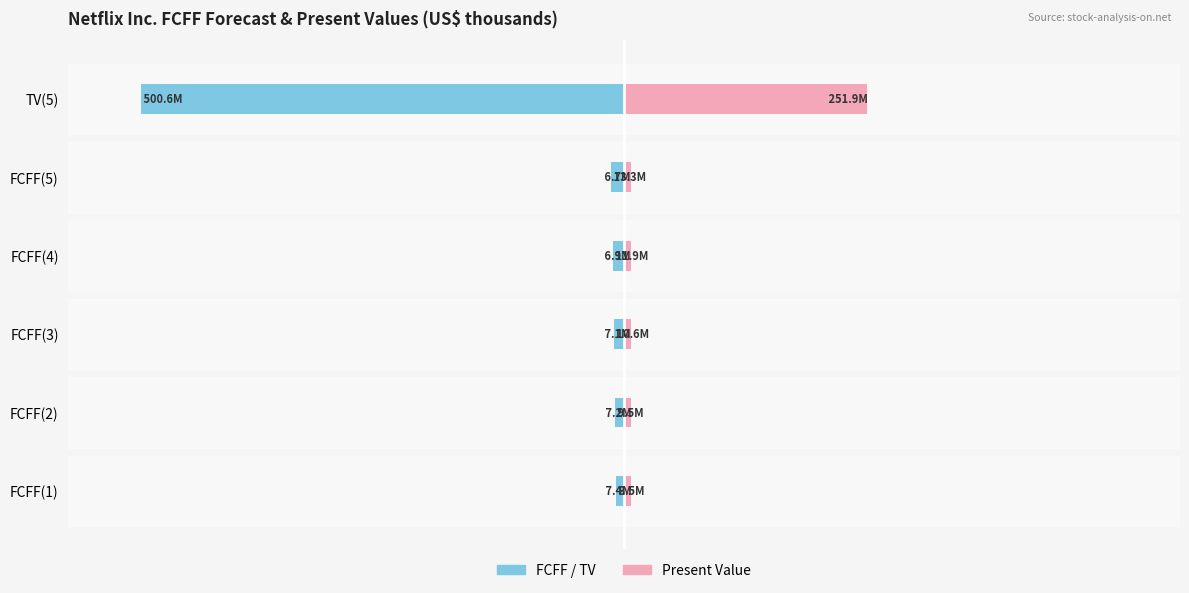

Is it true that FCFF / TV equals -10648921 at FCFF(3)?

True